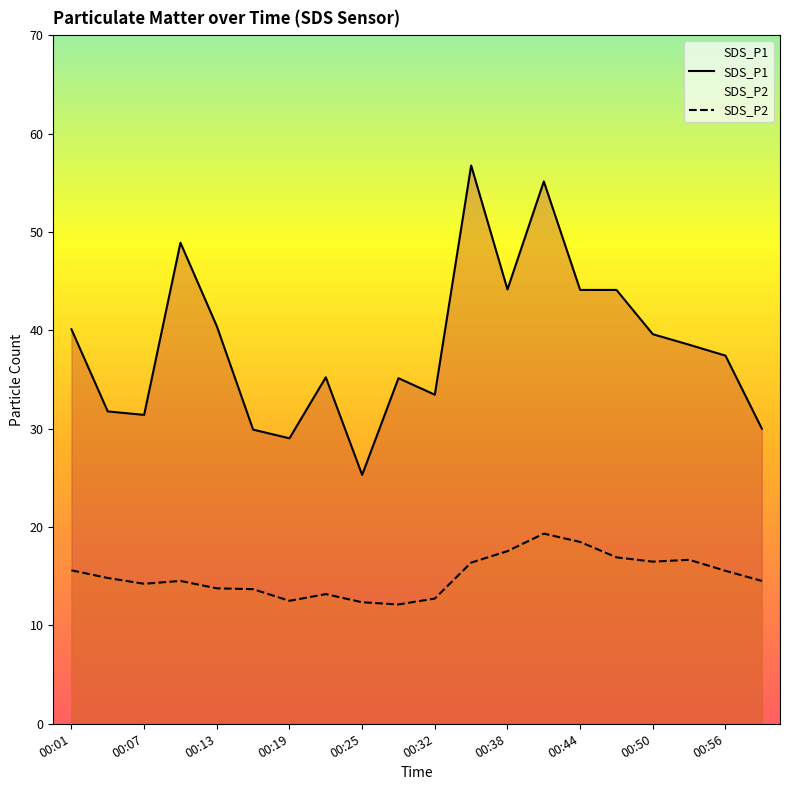

Rank the series by their average value, from highest to lowest.

SDS_P1, SDS_P2